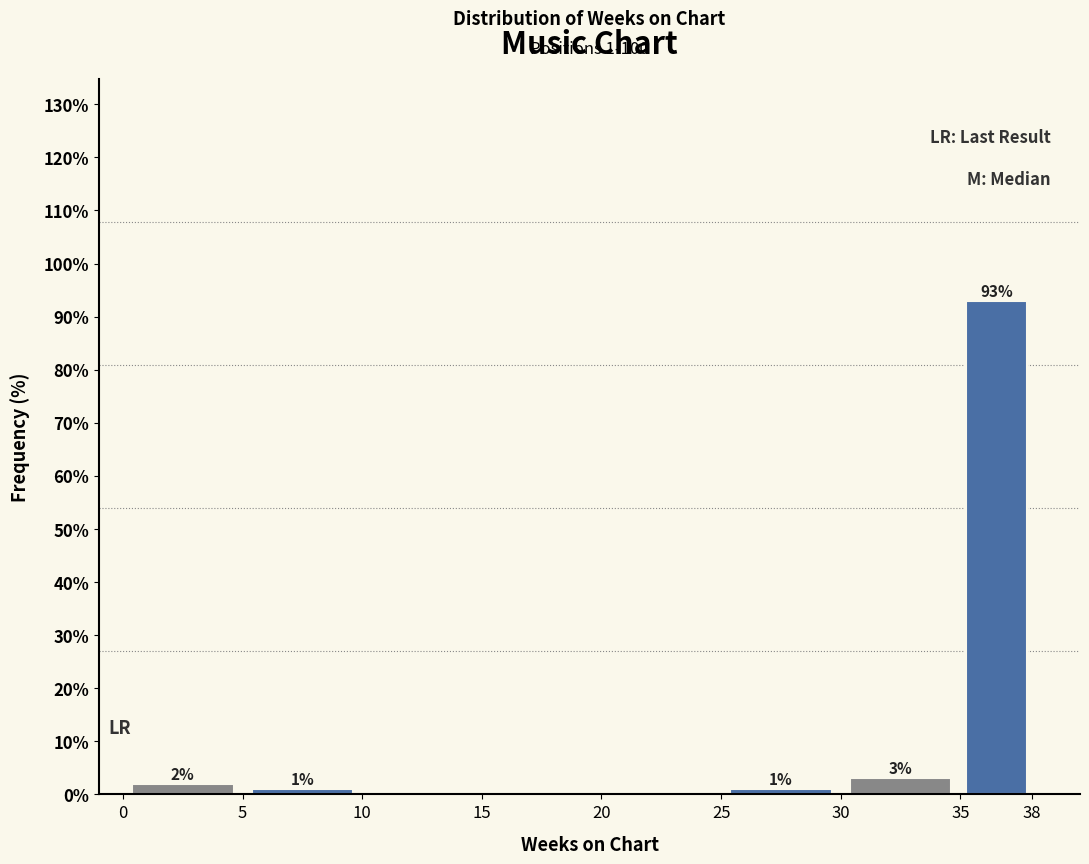

Which range on the x-axis has the tallest bar?

35 to 38